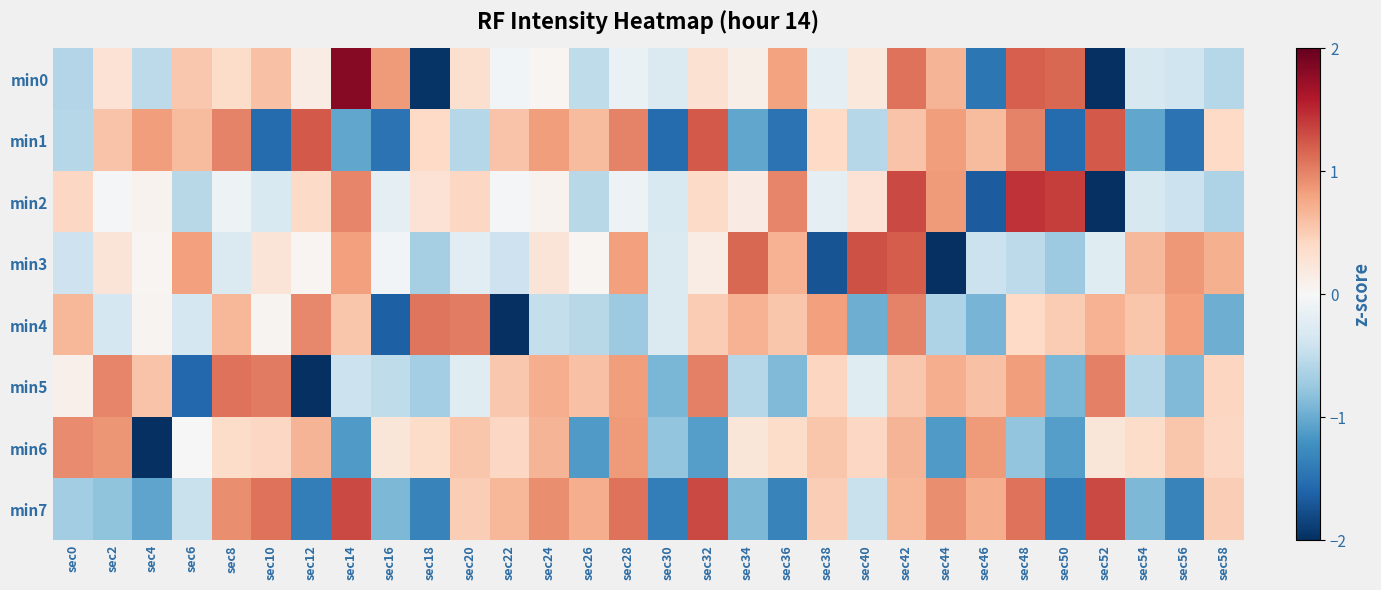

At which category is the sum across all series the highest?

sec42